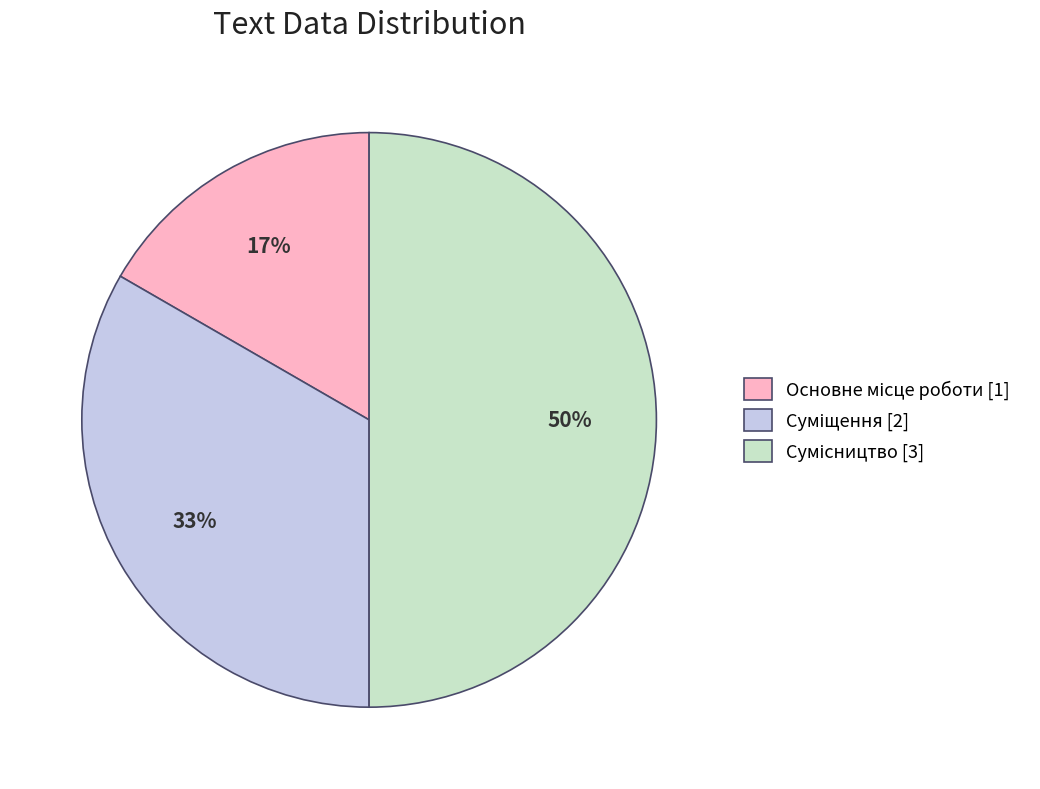

To the nearest percent, what is the average slice percentage?

33%